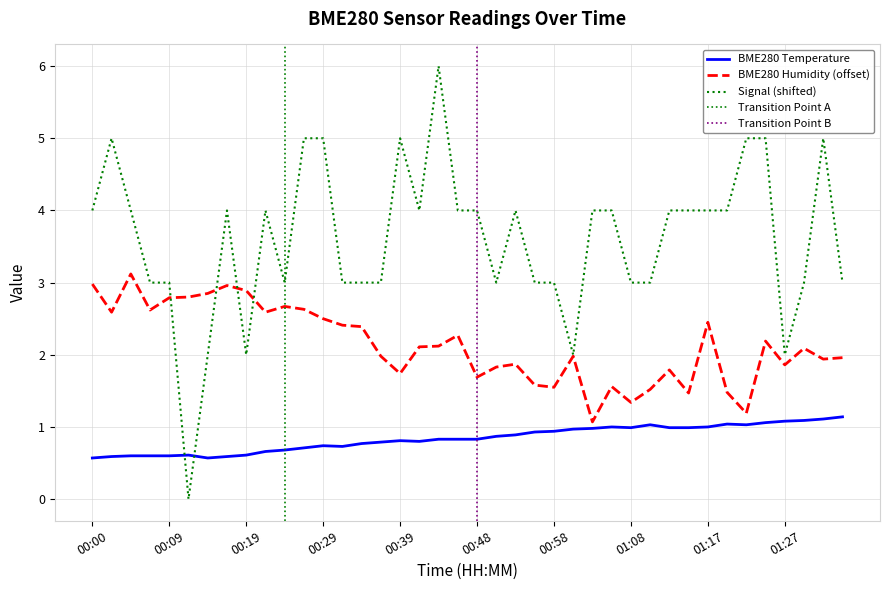

List the labels in order of Signal value, largest first.

00:43, 00:02, 00:26, 00:29, 00:39, 01:22, 01:25, 01:32, 00:00, 00:05, 00:17, 00:22, 00:41, 00:46, 00:48, 00:53, 01:03, 01:05, 01:13, 01:15, 01:17, 01:20, 00:07, 00:09, 00:24, 00:31, 00:34, 00:36, 00:51, 00:56, 00:58, 01:08, 01:10, 01:29, 01:34, 00:14, 00:19, 01:00, 01:27, 00:12